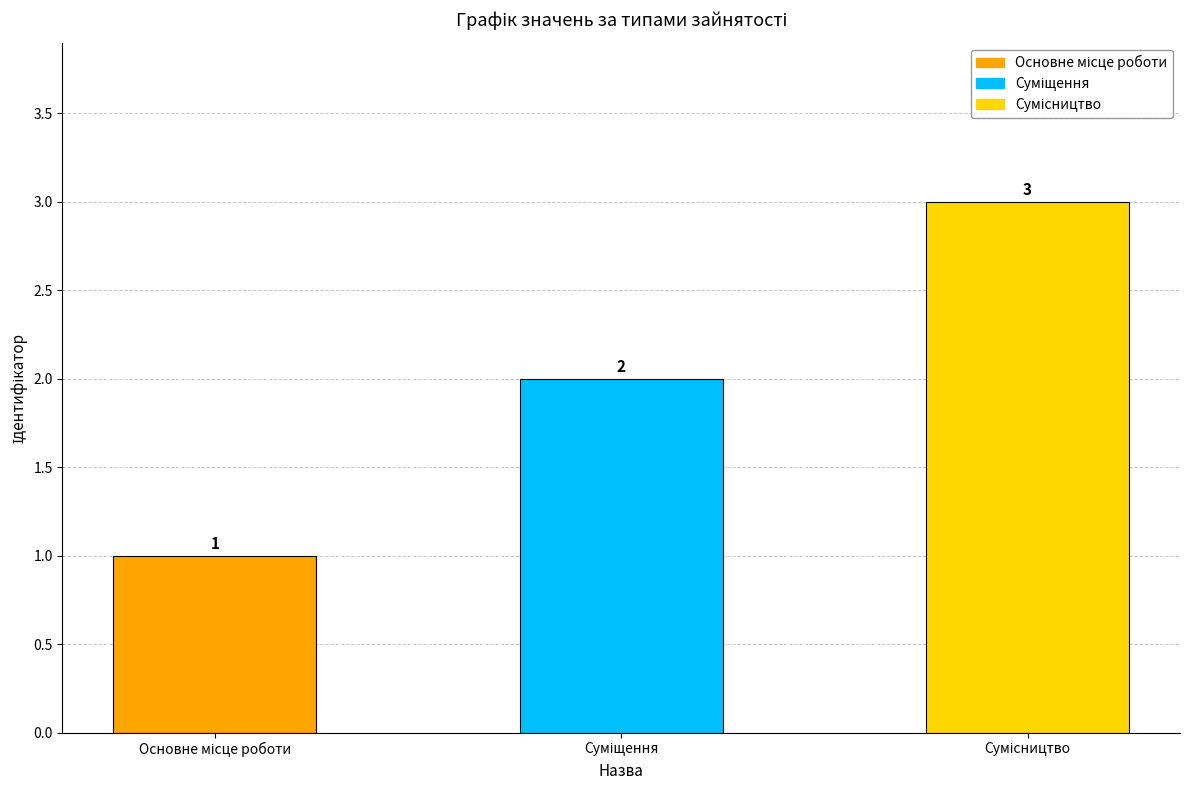

What is the sum of all values?

6